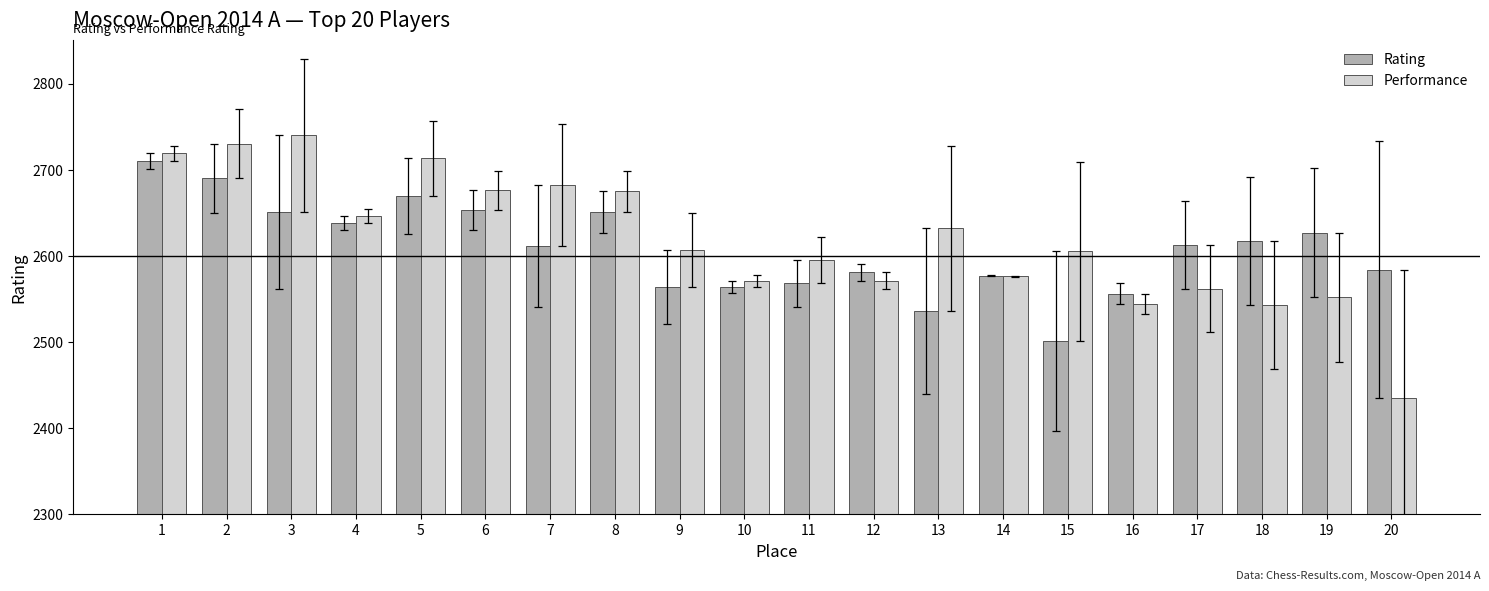

How many data points in Rating are less than 2613?

10